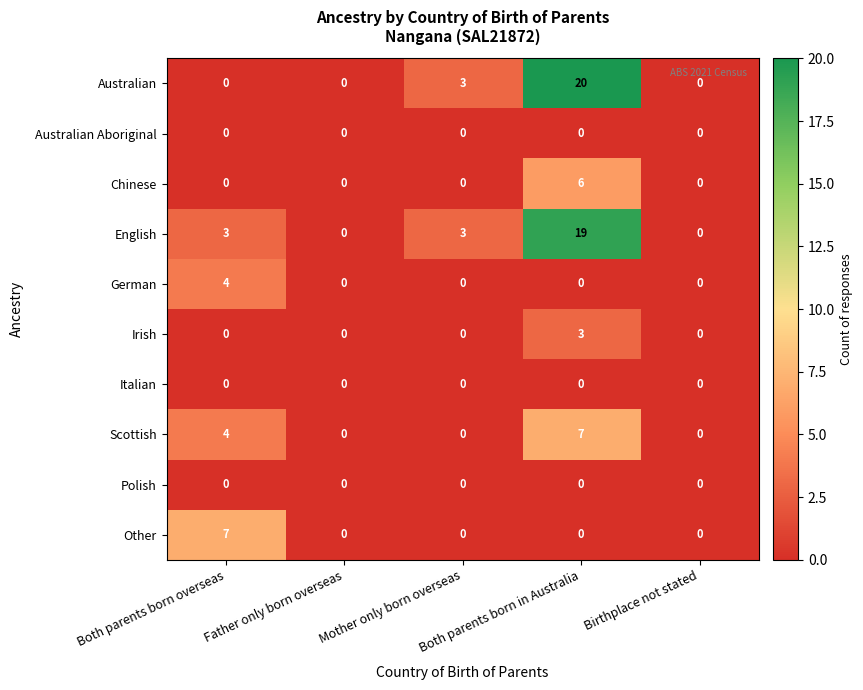

What is the spread (max minus min) of values at Both parents born in Australia?

20